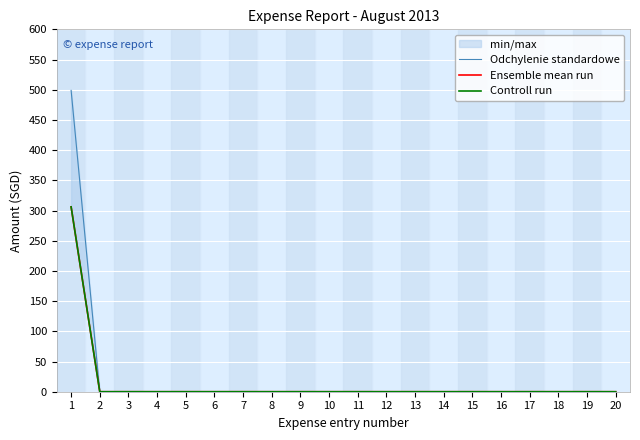

At 20, list the series in order from smallest to largest.

Odchylenie standardowe, Ensemble mean run, Controll run